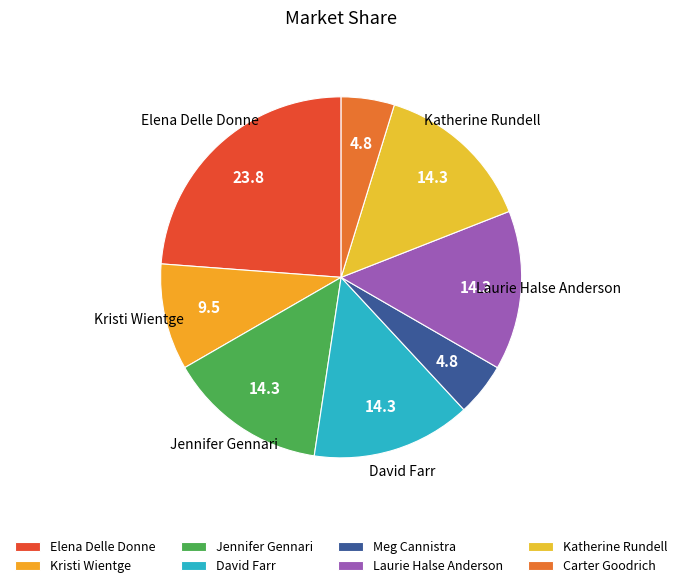

To the nearest percent, what portion does Meg Cannistra represent?

5%